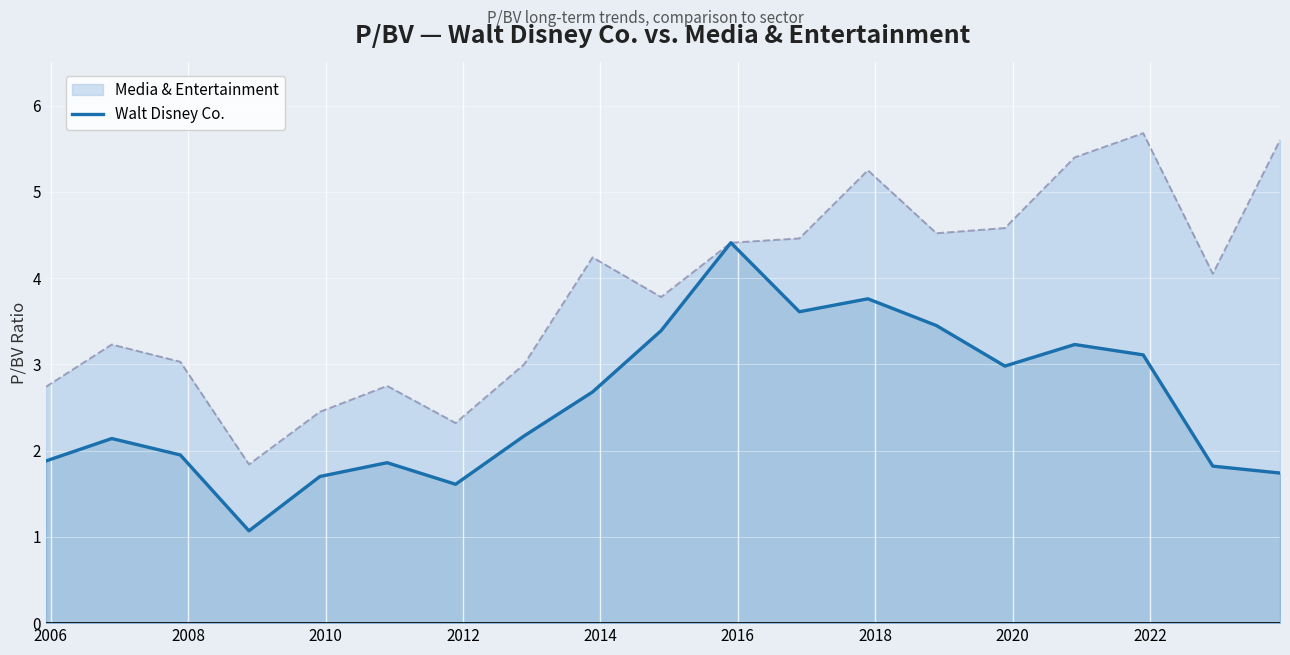

Rank the series by their maximum value, from highest to lowest.

Media & Entertainment, Walt Disney Co.